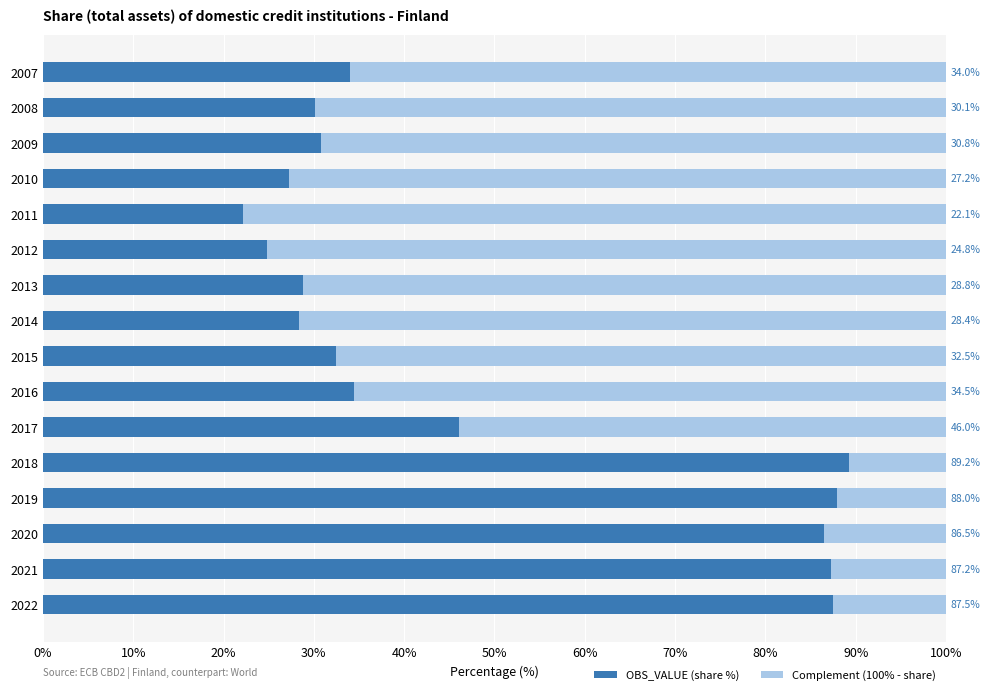

What is the total value across all series at 2011?

100.0